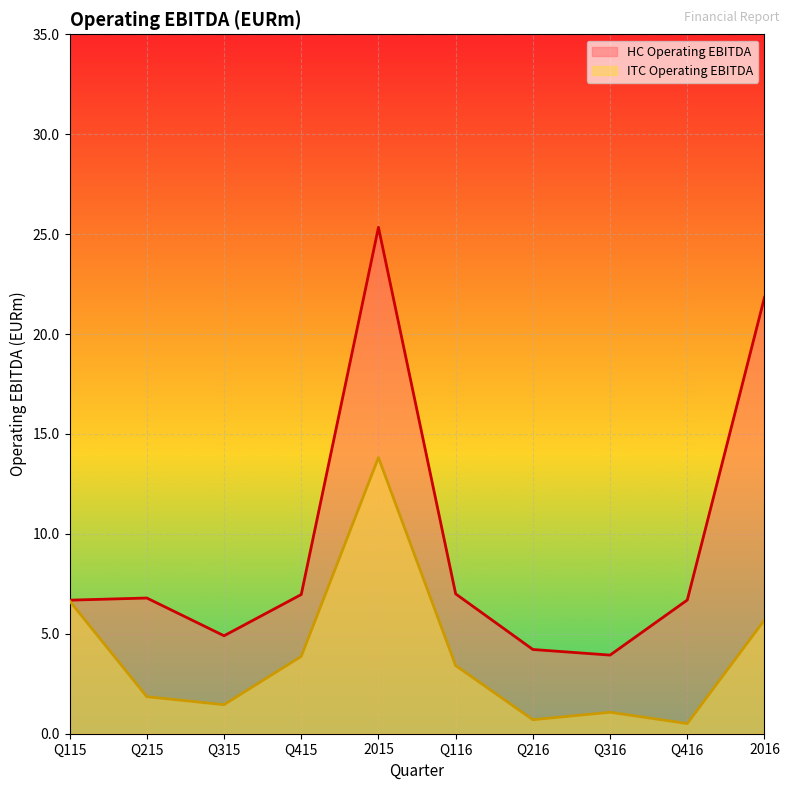

Reading left to right, list all the values displayed in this chart.

HC Operating EBITDA: 6.7	6.8	4.9	7.0	25.3	7.0	4.2	3.9	6.7	21.8
ITC Operating EBITDA: 6.6	1.9	1.5	3.9	13.8	3.4	0.7	1.1	0.5	5.7